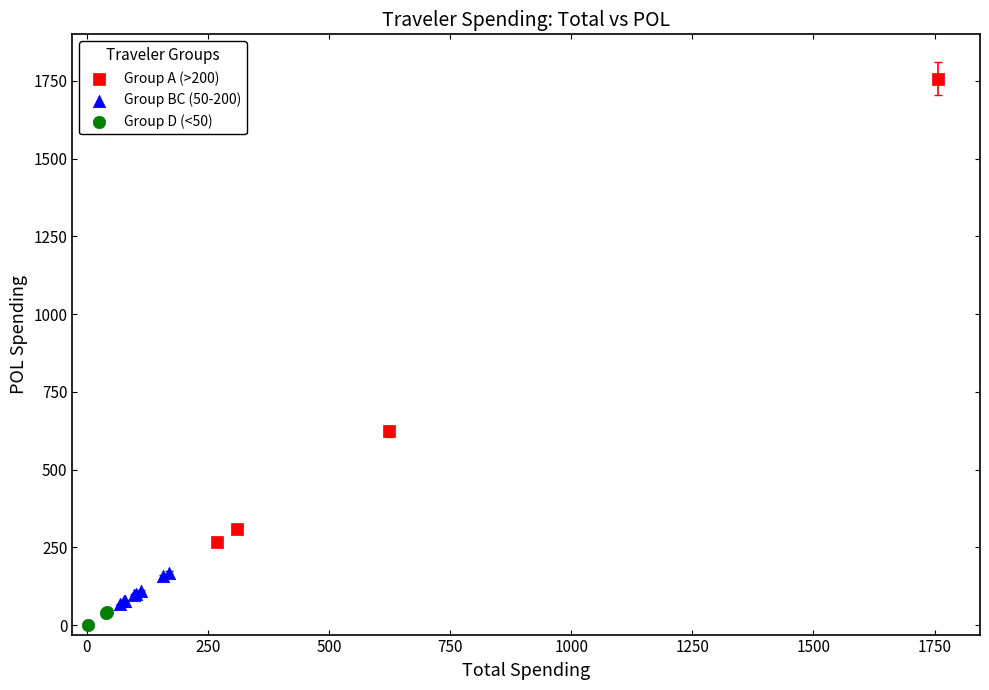

Which series has the widest spread of Y values?

Group A (>200)